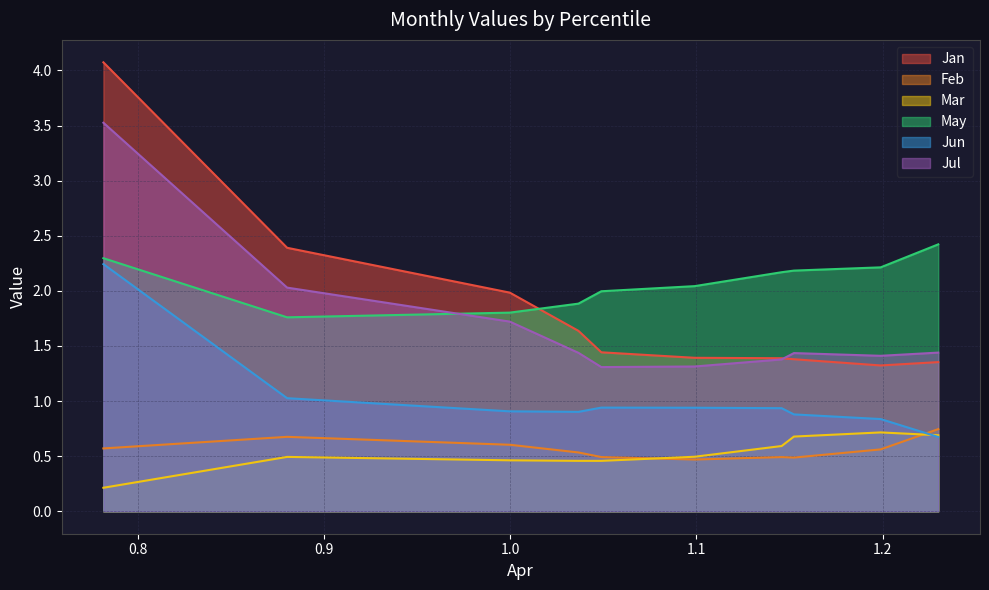

Which category has the highest value across all series?

pct05